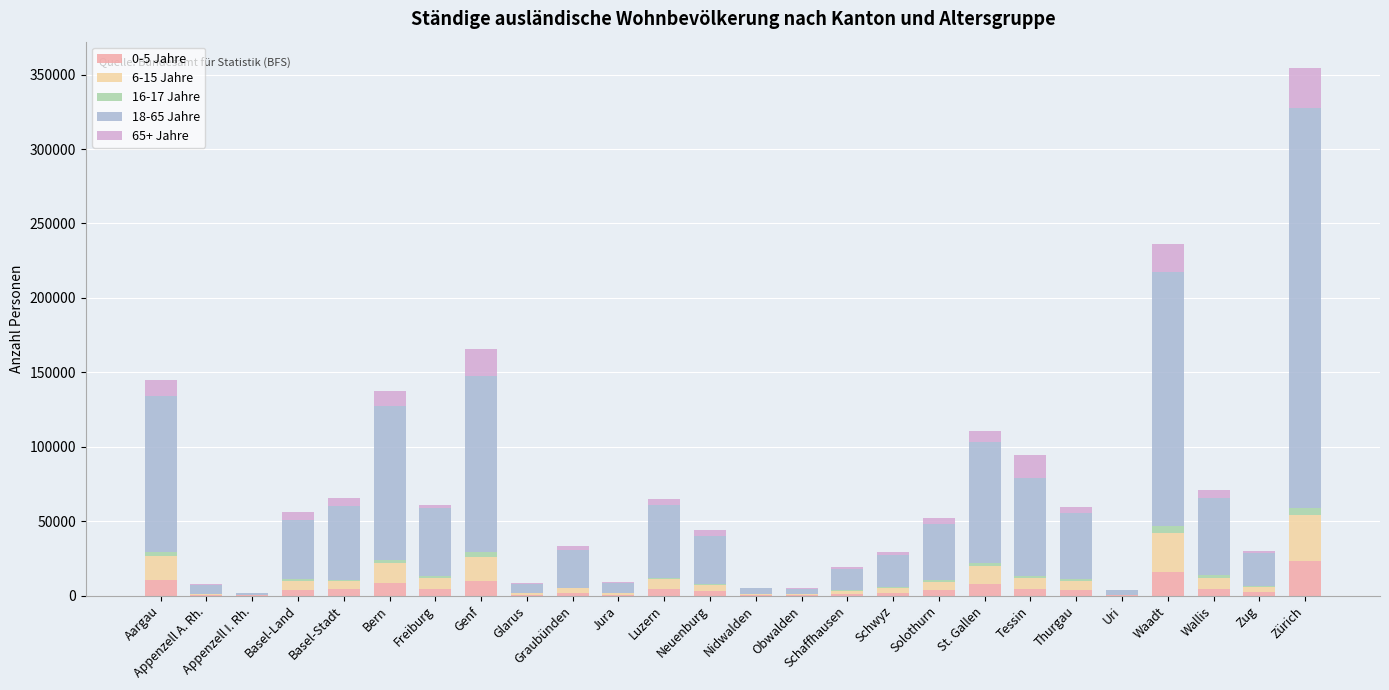

Is it true that 0-5 Jahre equals 15839 at Waadt?

True